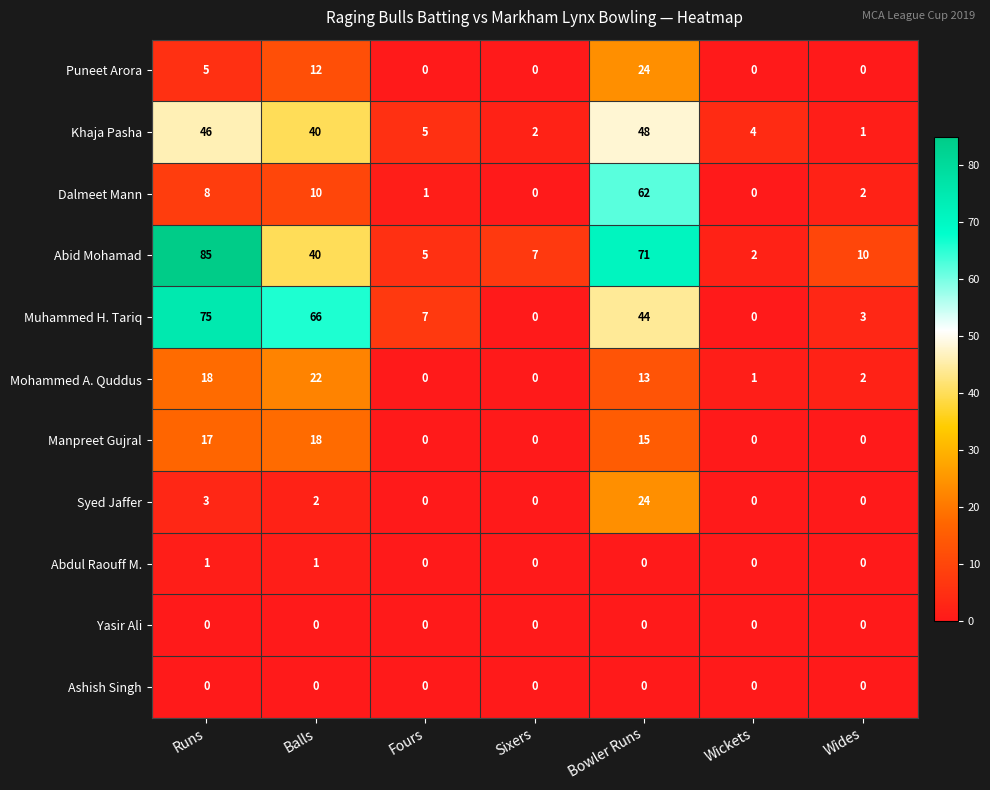

Which series changed the most between Runs and Wickets?

Abid Mohamad